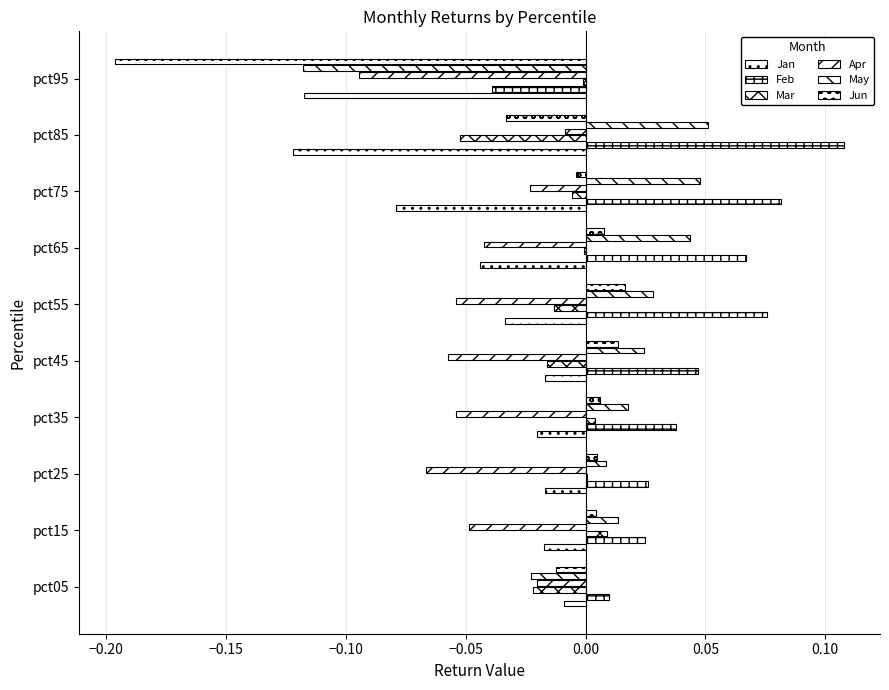

How many distinct data groups are displayed?

6